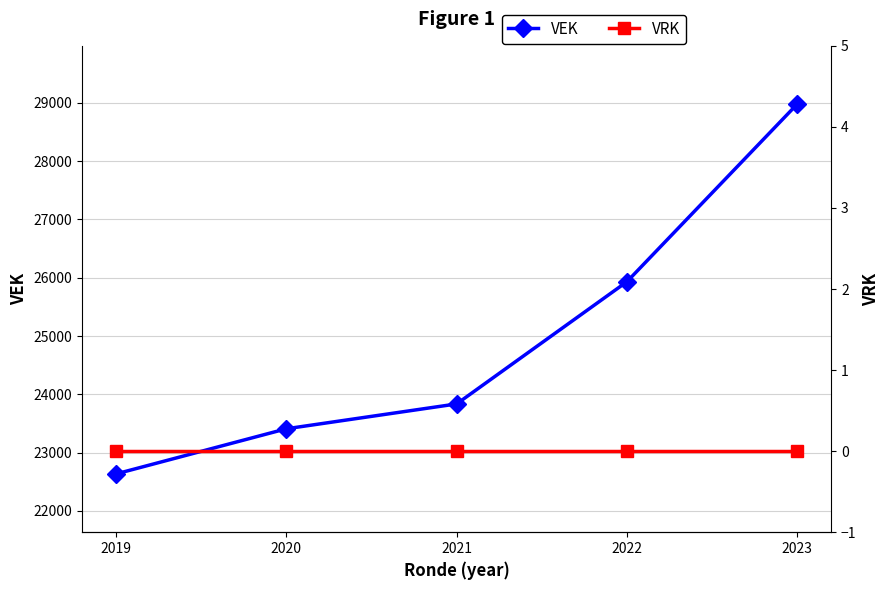

True or false: VEK has more than 0 interior local peaks.

False